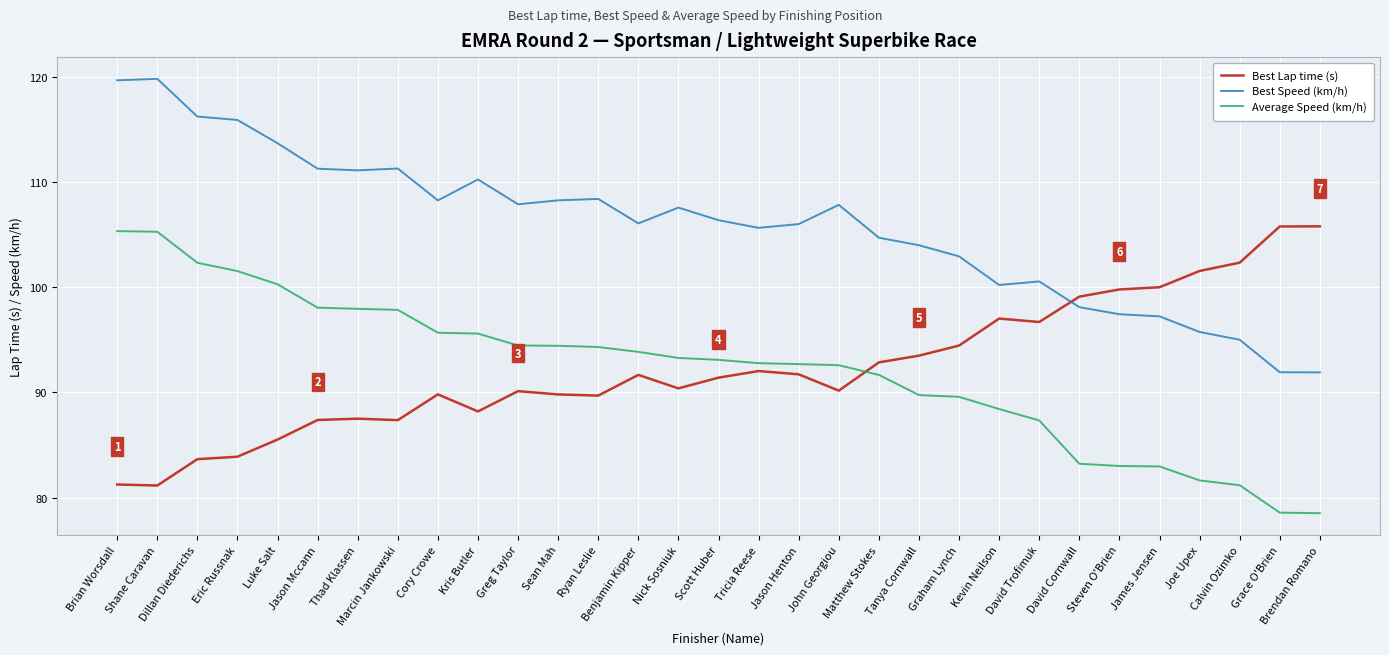

What is the difference between the highest and lowest values at Scott Huber?

15.0